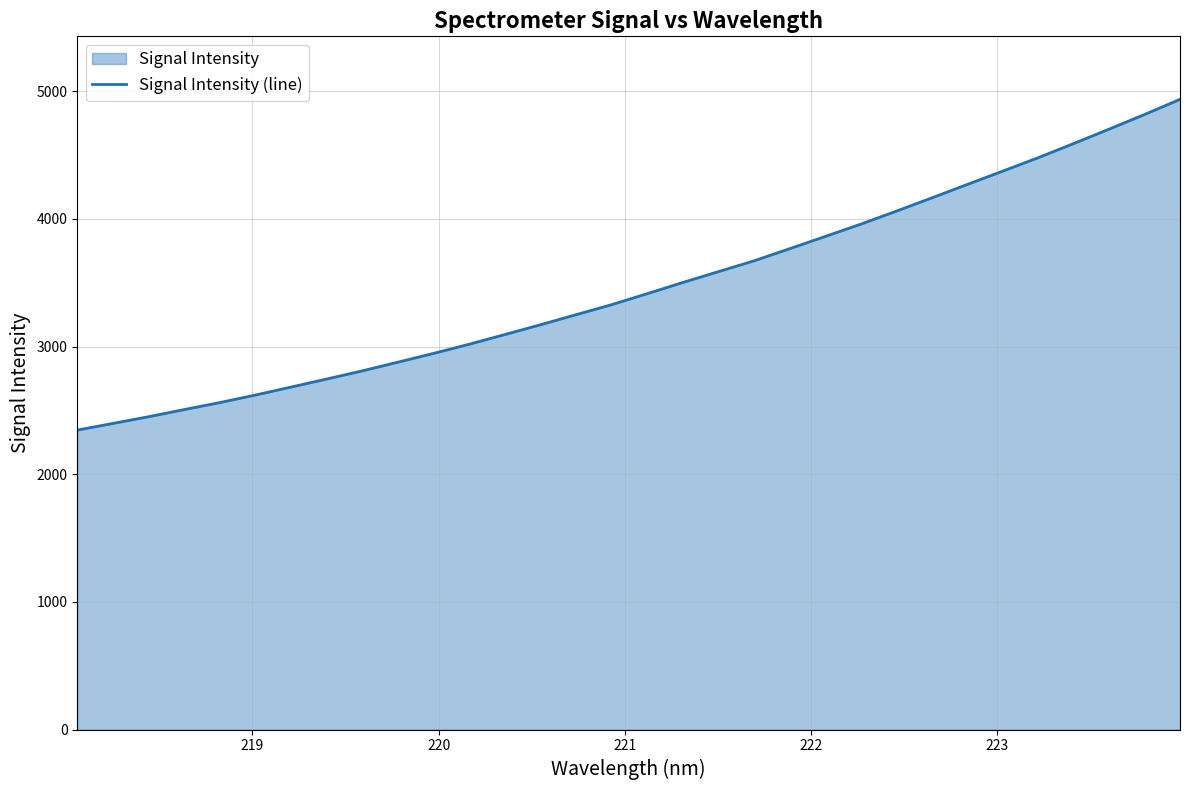

What is the difference between the maximum and minimum values?

2590.9